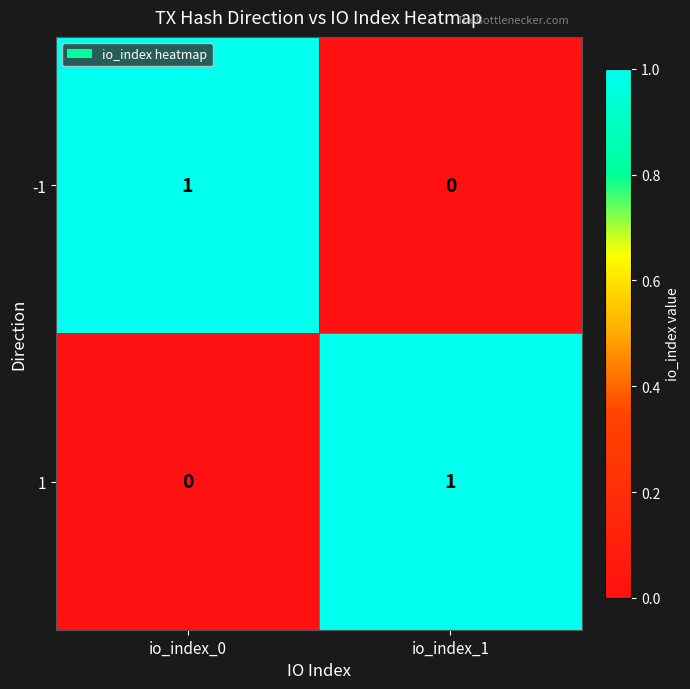

Reading left to right, what are all the values shown in this chart?

-1: 1	0
1: 0	1